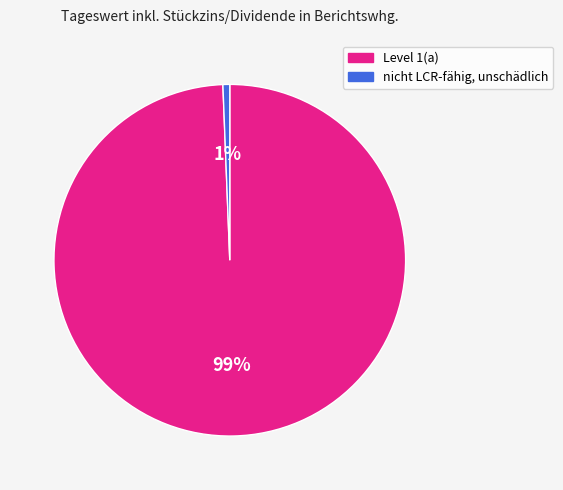

To the nearest percent, what is the combined percentage of Level 1(a) and nicht LCR-fähig, unschädlich?

100%